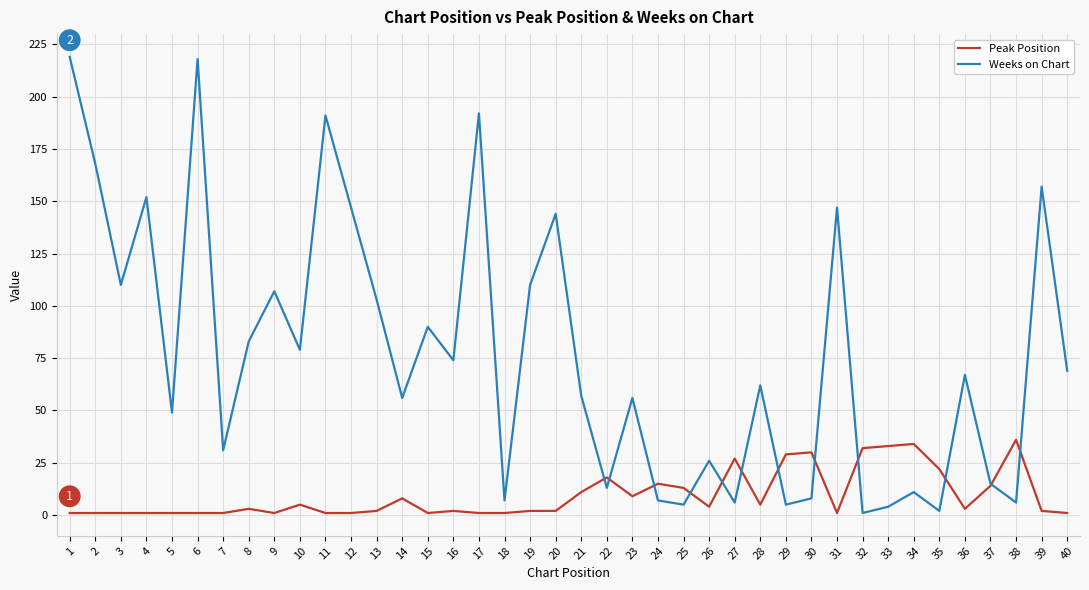

True or false: Peak Position and Weeks on Chart cross at least once.

True